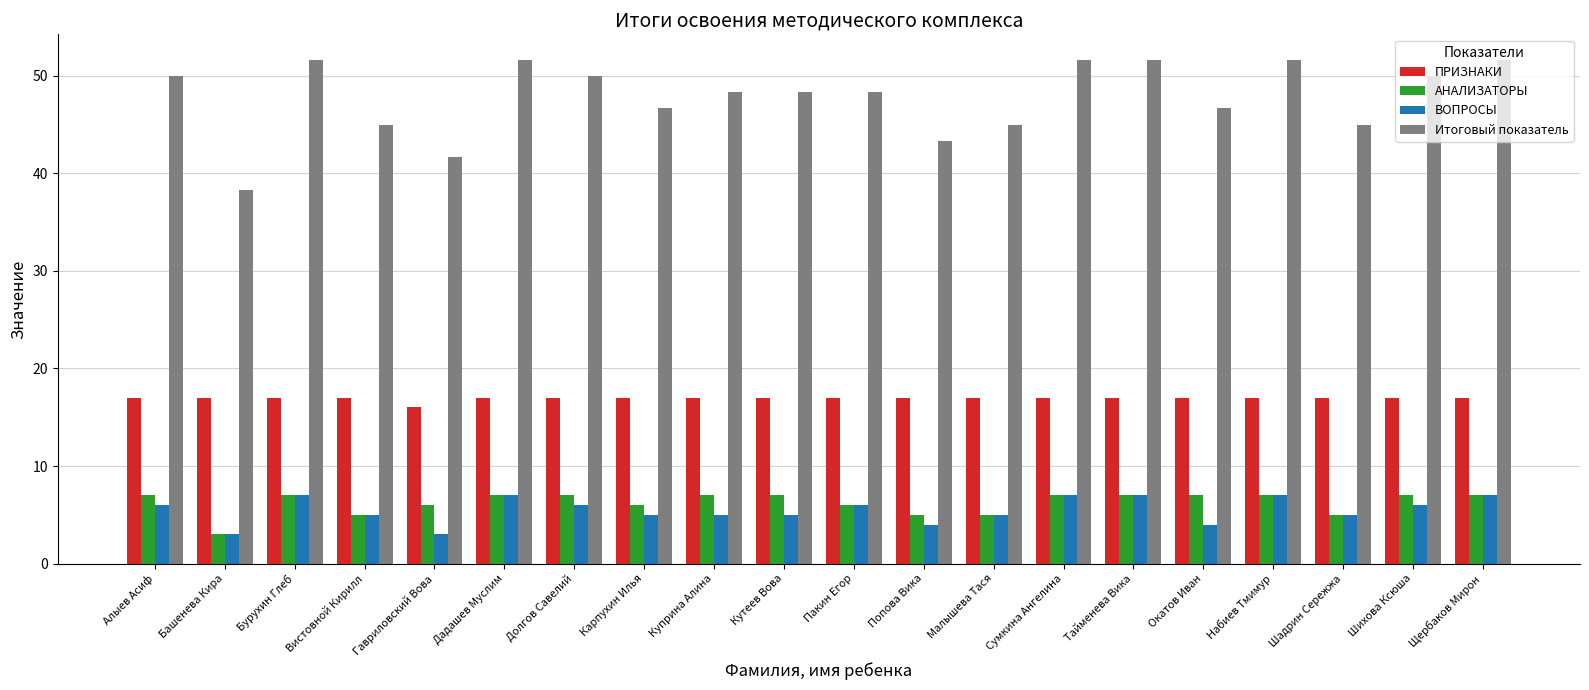

Reading left to right, extract all data points from this chart.

ПРИЗНАКИ: Алыев Асиф=17.0	Башенева Кира=17.0	Бурухин Глеб=17.0	Вистовной Кирилл=17.0	Гавриловский Вова=16.0	Дадашев Муслим=17.0	Долгов Савелий=17.0	Карпухин Илья=17.0	Куприна Алина=17.0	Кутеев Вова=17.0	Пакин Егор=17.0	Попова Вика=17.0	Малышева Тася=17.0	Сумкина Ангелина=17.0	Тайменева Вика=17.0	Окатов Иван=17.0	Набиев Тмимур=17.0	Шадрин Сережжа=17.0	Шихова Ксюша=17.0	Щербаков Мирон=17.0
АНАЛИЗАТОРЫ: Алыев Асиф=7.0	Башенева Кира=3.0	Бурухин Глеб=7.0	Вистовной Кирилл=5.0	Гавриловский Вова=6.0	Дадашев Муслим=7.0	Долгов Савелий=7.0	Карпухин Илья=6.0	Куприна Алина=7.0	Кутеев Вова=7.0	Пакин Егор=6.0	Попова Вика=5.0	Малышева Тася=5.0	Сумкина Ангелина=7.0	Тайменева Вика=7.0	Окатов Иван=7.0	Набиев Тмимур=7.0	Шадрин Сережжа=5.0	Шихова Ксюша=7.0	Щербаков Мирон=7.0
ВОПРОСЫ: Алыев Асиф=6.0	Башенева Кира=3.0	Бурухин Глеб=7.0	Вистовной Кирилл=5.0	Гавриловский Вова=3.0	Дадашев Муслим=7.0	Долгов Савелий=6.0	Карпухин Илья=5.0	Куприна Алина=5.0	Кутеев Вова=5.0	Пакин Егор=6.0	Попова Вика=4.0	Малышева Тася=5.0	Сумкина Ангелина=7.0	Тайменева Вика=7.0	Окатов Иван=4.0	Набиев Тмимур=7.0	Шадрин Сережжа=5.0	Шихова Ксюша=6.0	Щербаков Мирон=7.0
Итоговый показатель: Алыев Асиф=50.0	Башенева Кира=38.3	Бурухин Глеб=51.7	Вистовной Кирилл=45.0	Гавриловский Вова=41.7	Дадашев Муслим=51.7	Долгов Савелий=50.0	Карпухин Илья=46.7	Куприна Алина=48.3	Кутеев Вова=48.3	Пакин Егор=48.3	Попова Вика=43.3	Малышева Тася=45.0	Сумкина Ангелина=51.7	Тайменева Вика=51.7	Окатов Иван=46.7	Набиев Тмимур=51.7	Шадрин Сережжа=45.0	Шихова Ксюша=50.0	Щербаков Мирон=51.7